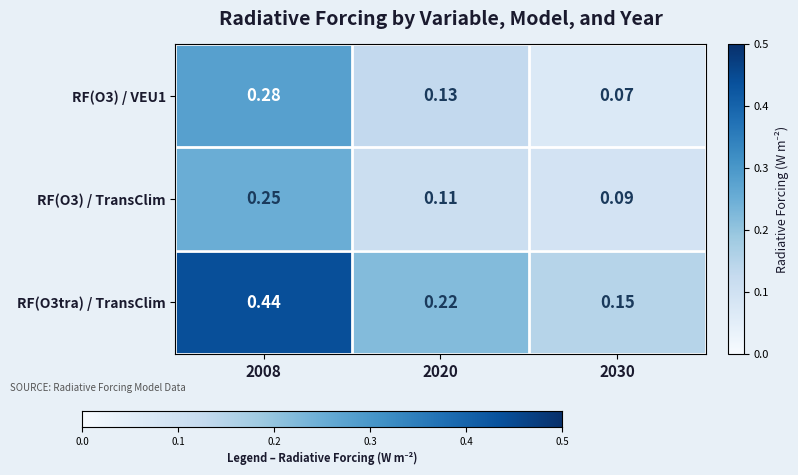

At how many categories does at least one series exceed 0?

3